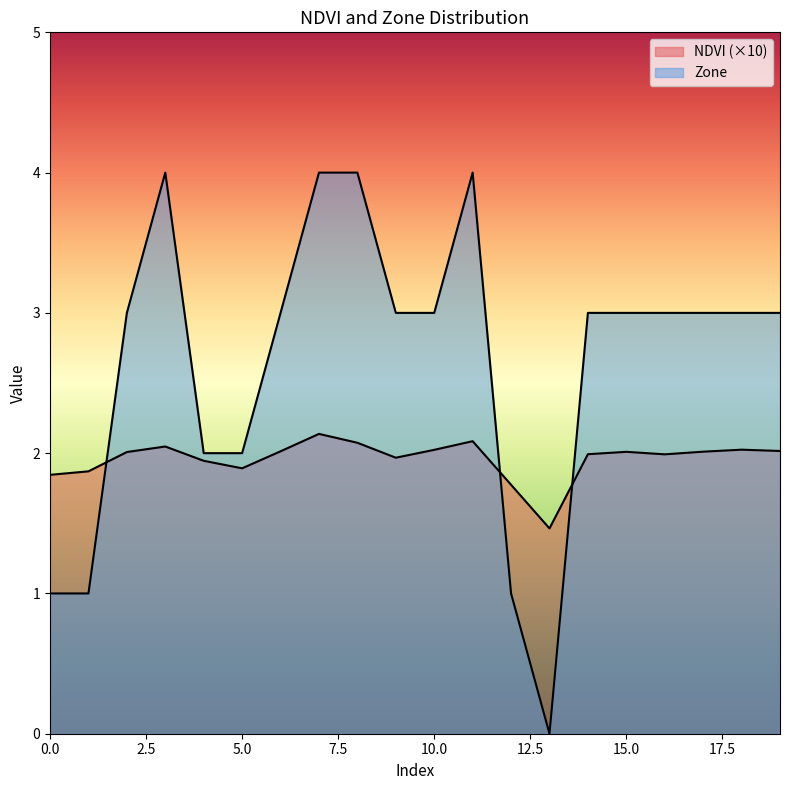

At which category does NDVI reach its first local valley?

5